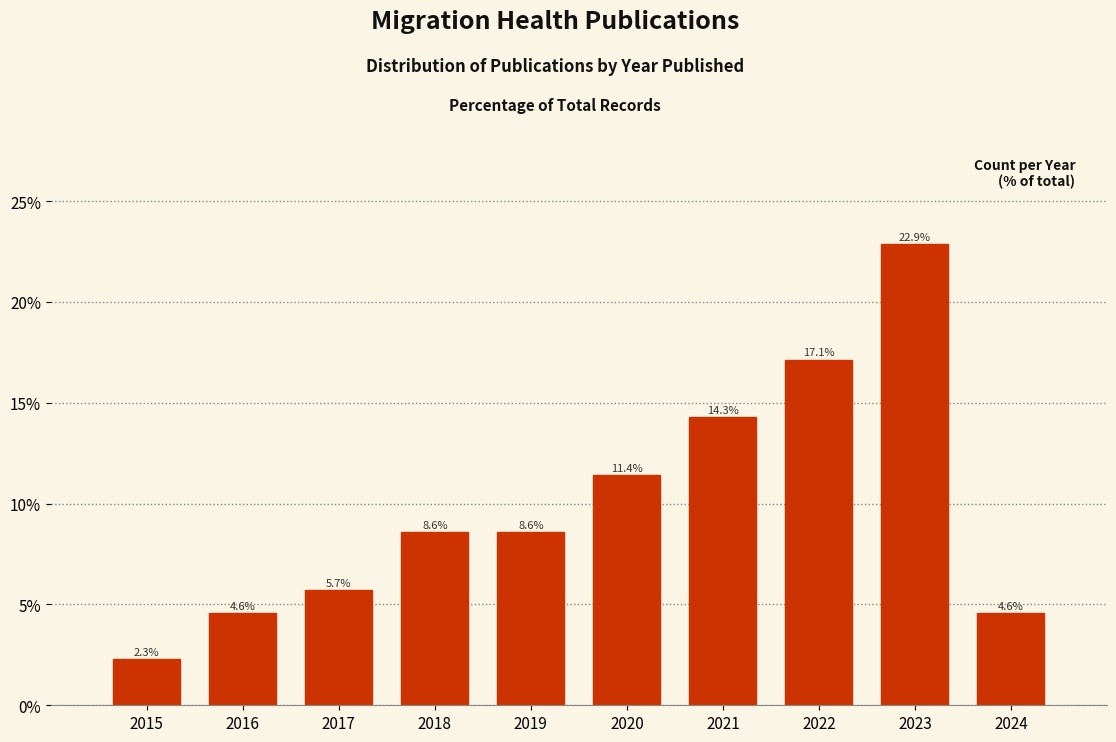

Reading left to right, extract all data points from this chart.

2015=2.3	2016=4.6	2017=5.7	2018=8.6	2019=8.6	2020=11.4	2021=14.3	2022=17.1	2023=22.9	2024=4.6